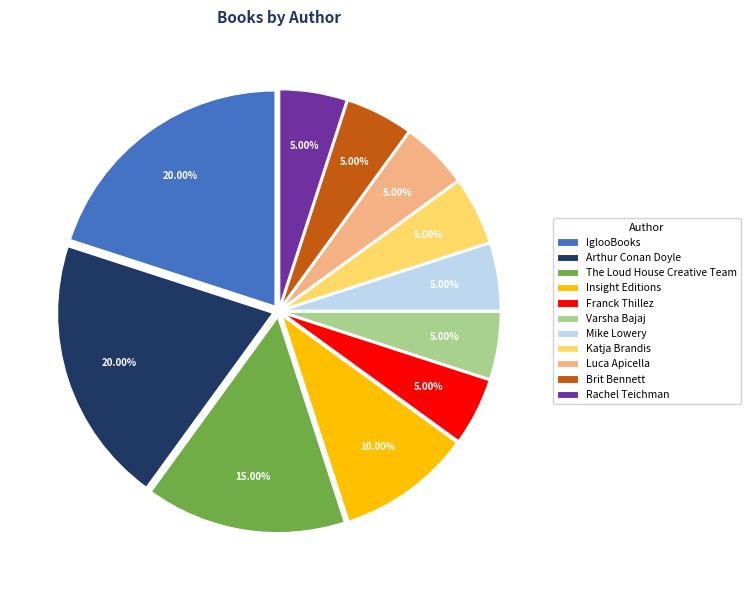

What is the ratio of the value at Varsha Bajaj to the value at Mike Lowery?

1.0